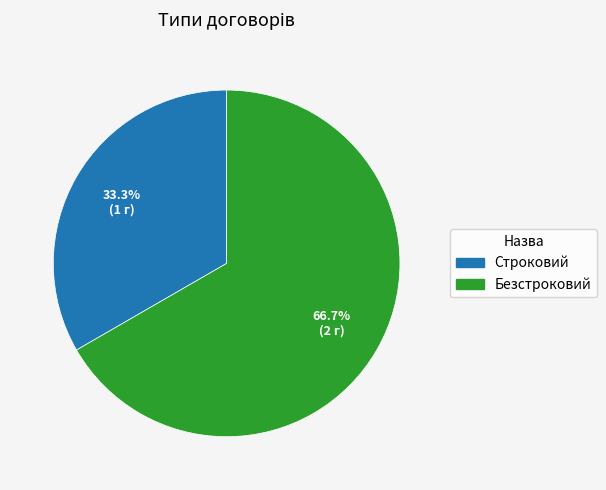

Which category has the smallest portion of the pie?

Строковий